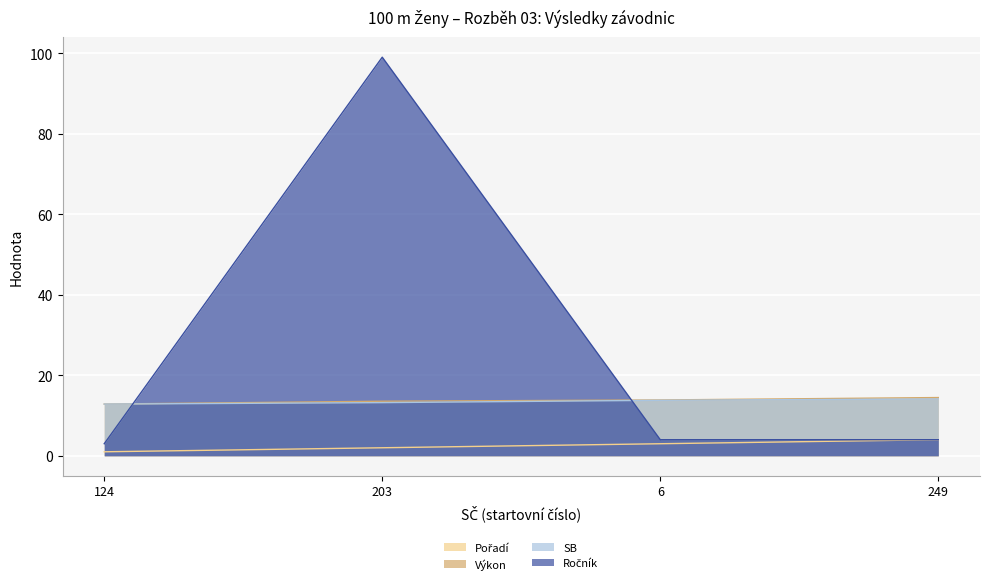

The value of Pořadí at 6 is 1.3. True or false?

False